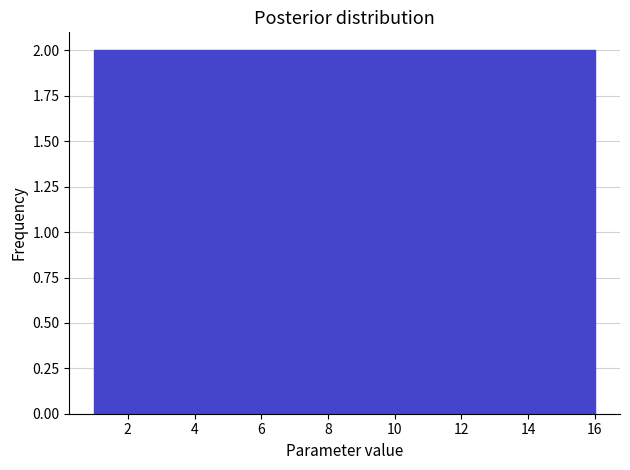

What is the height of the bar covering 14.2 to 16.0 on the x-axis? Neither the bar edges nor the heights are printed on the chart, so give them approximately, as read against the axes.

2